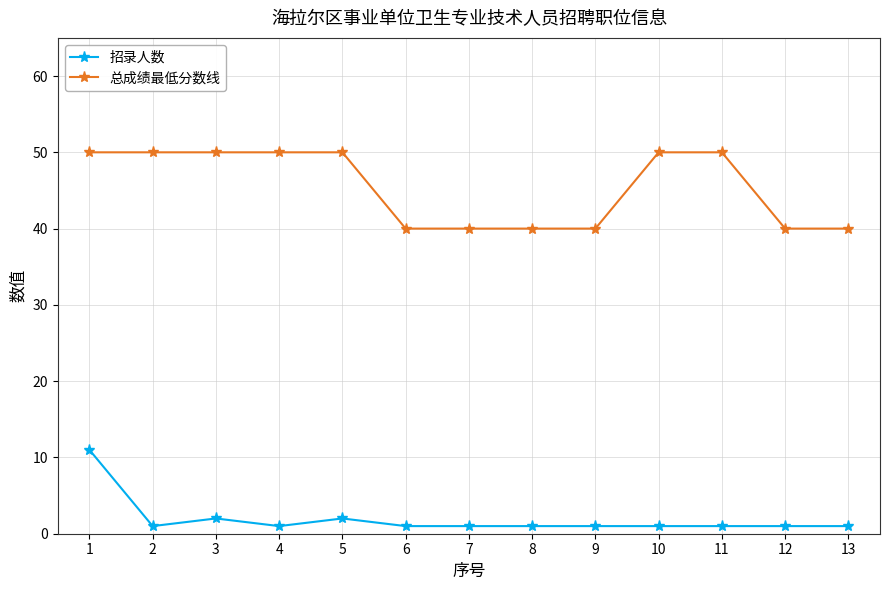

List the series in order of their overall mean, lowest first.

招录人数, 总成绩最低分数线